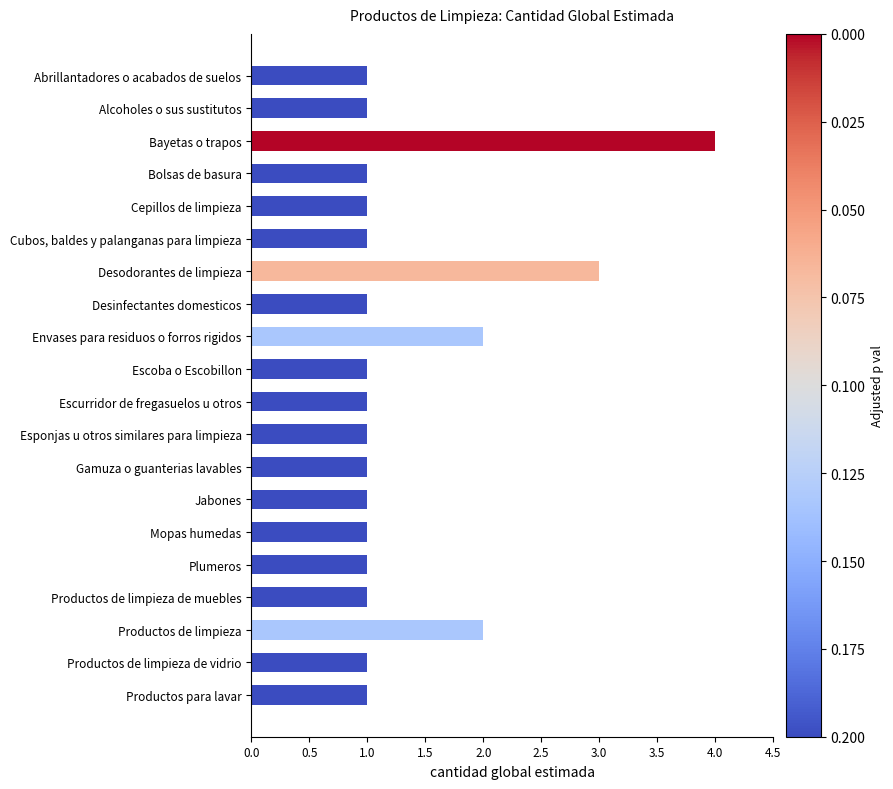

At which category does the chart reach its peak across all series?

Bayetas o trapos